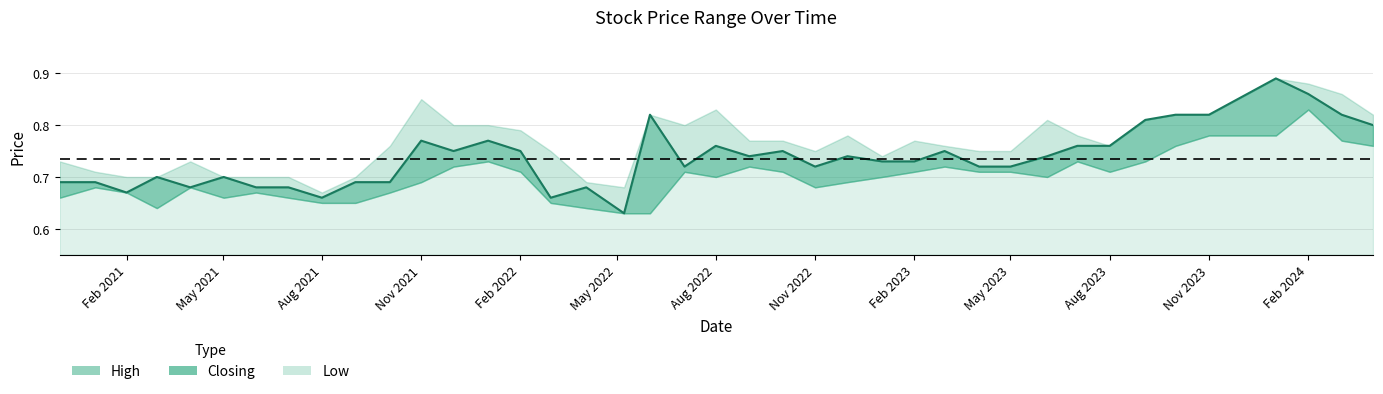

True or false: High and Closing cross at least once.

False